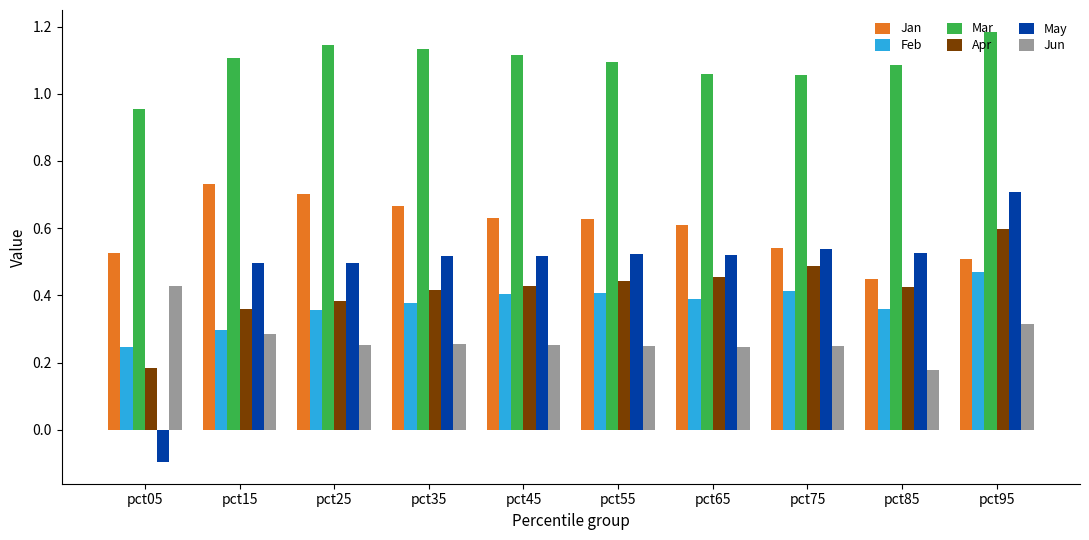

Count the Mar values in the range 1 to 2.

9